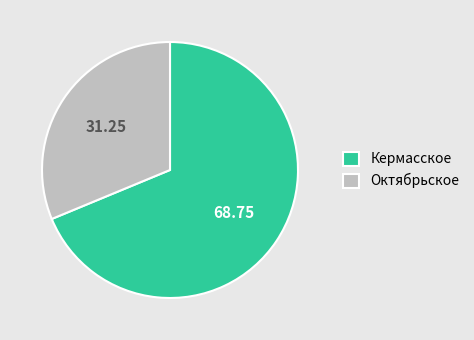

Is the sum of Кермасское and Октябрьское greater than half?

Yes